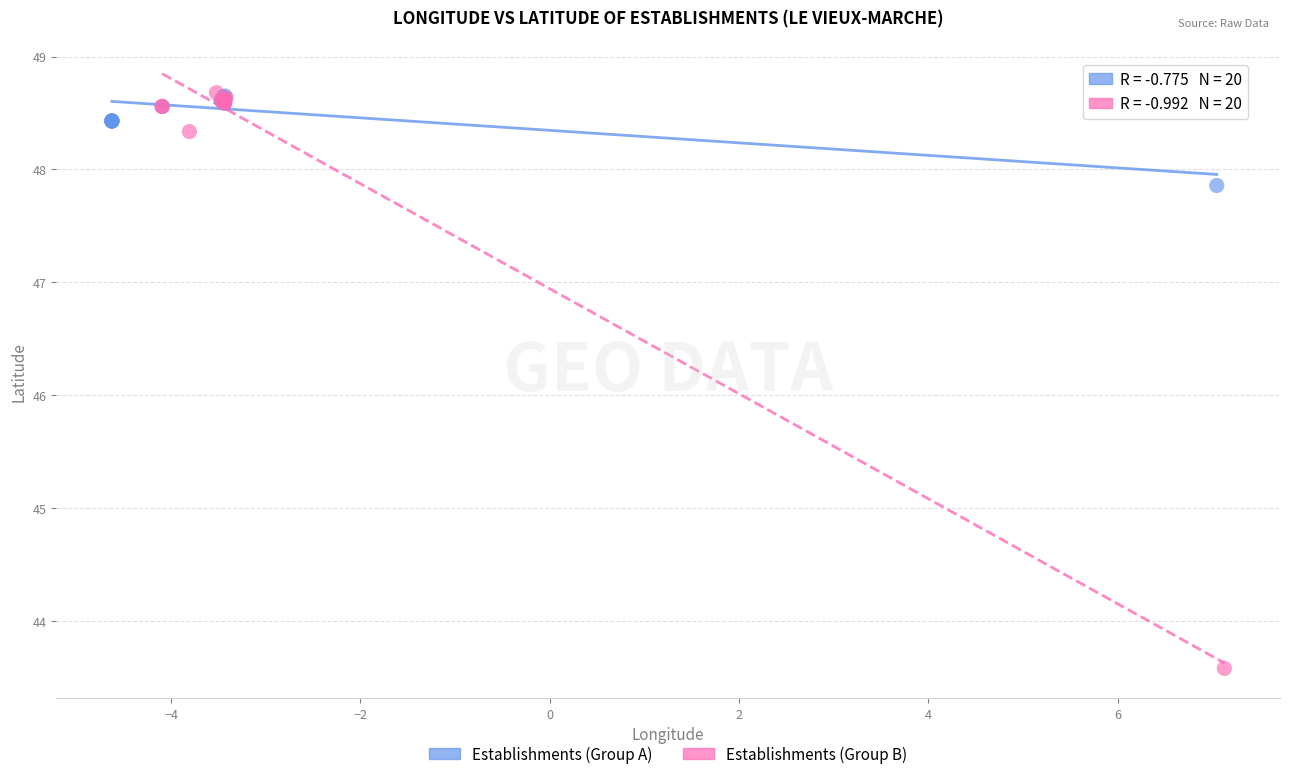

Which series reaches the minimum Y coordinate?

Establishments (Group B)